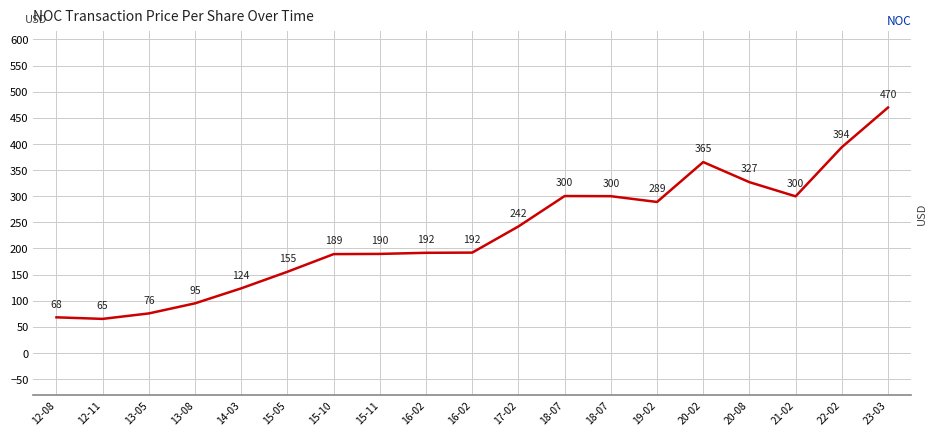

Reading left to right, extract all data points from this chart.

68.2	65.2	75.7	95.0	123.7	155.4	189.1	189.5	191.6	192.0	242.1	300.3	300.0	288.9	365.3	326.8	299.7	393.8	469.6